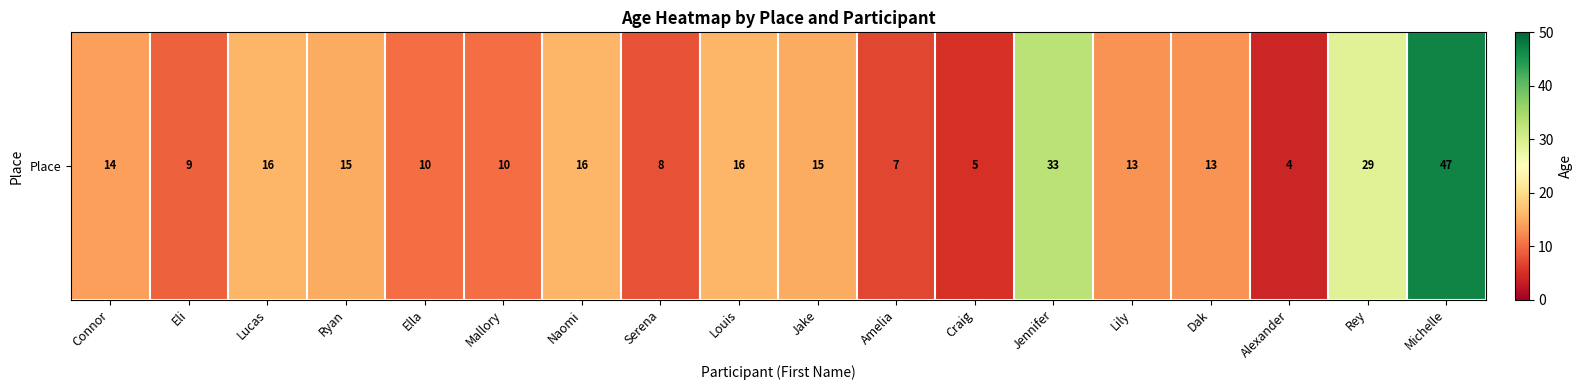

Is it true that the value at Amelia is 2?

False